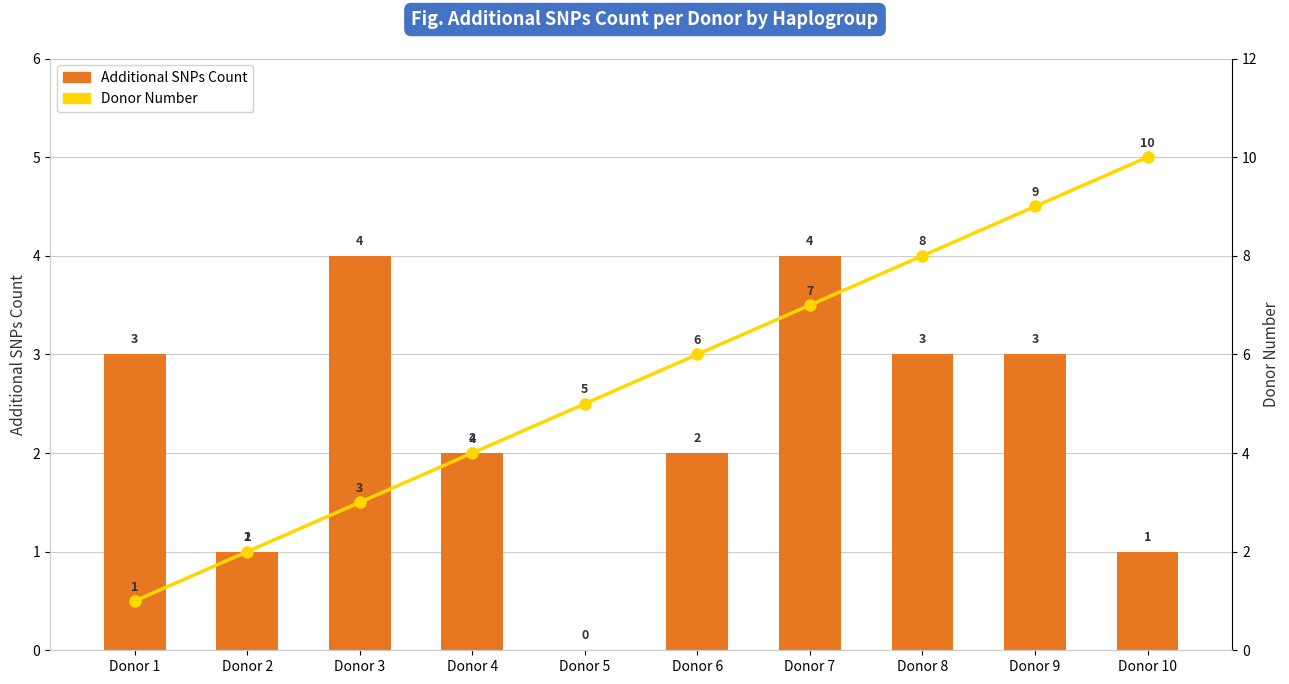

What is the sum of the Donor Number values at Donor 3 and Donor 10?

13